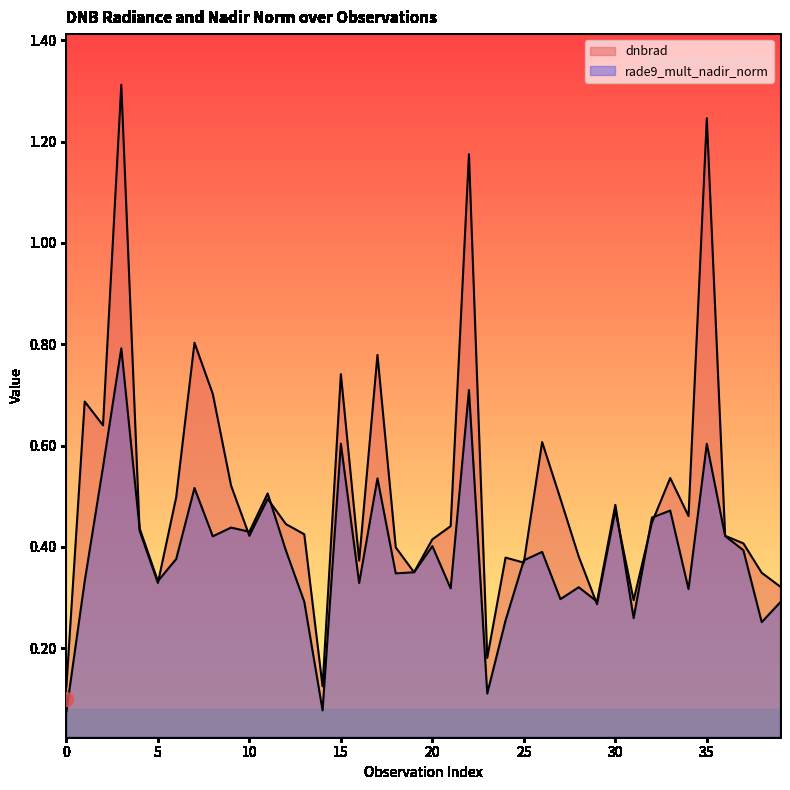

What are all the series names shown in the legend?

dnbrad, rade9_mult_nadir_norm